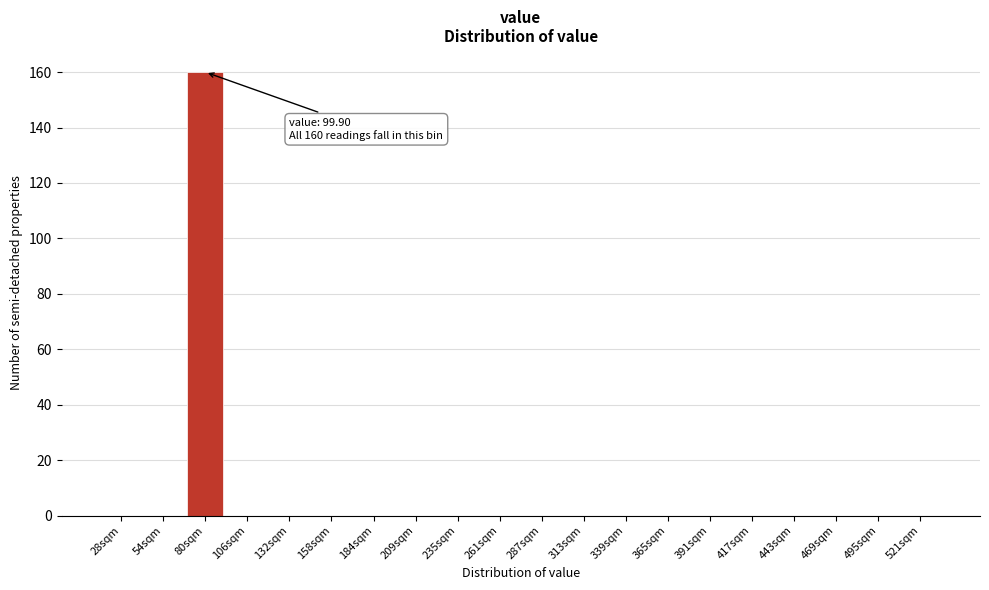

Reading right to left, extract all data points from this chart.

521sqm=0	495sqm=0	469sqm=0	443sqm=0	417sqm=0	391sqm=0	365sqm=0	339sqm=0	313sqm=0	287sqm=0	261sqm=0	235sqm=0	209sqm=0	184sqm=0	158sqm=0	132sqm=0	106sqm=0	80sqm=160	54sqm=0	28sqm=0